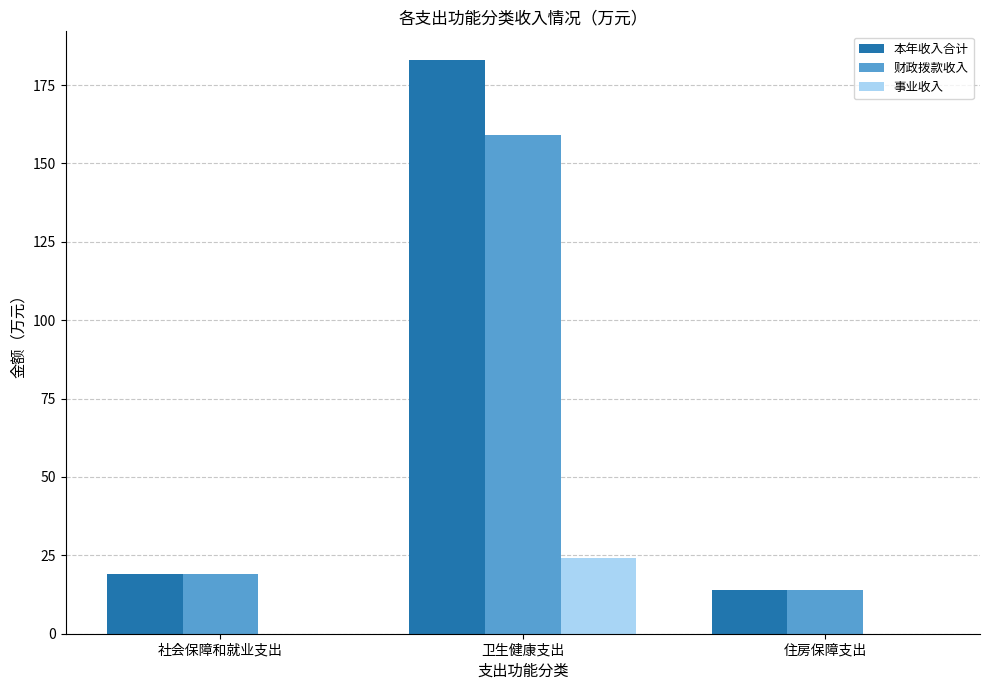

Which series changed the most between 卫生健康支出 and 住房保障支出?

本年收入合计